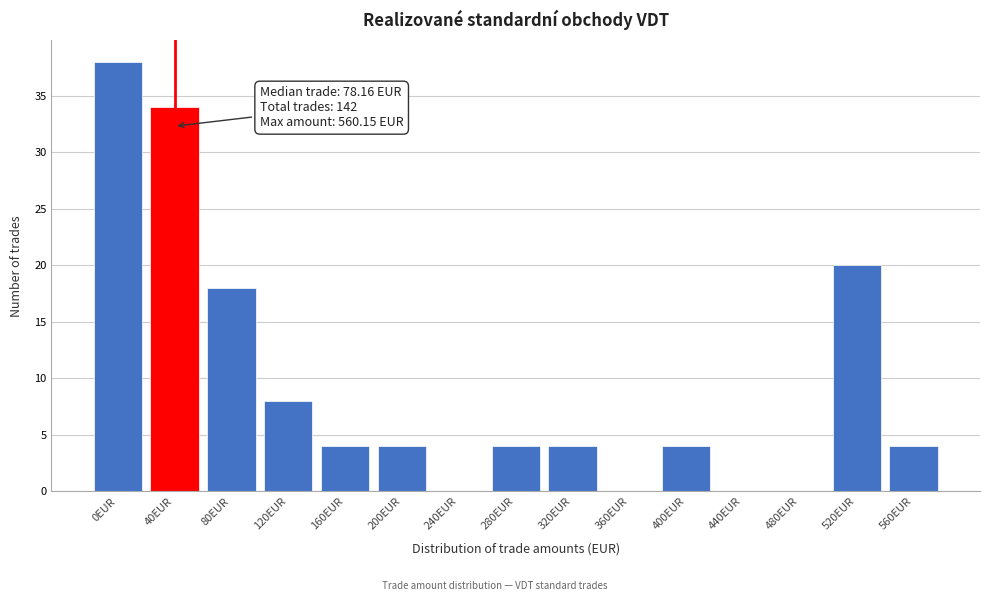

Reading right to left, extract all data points from this chart.

560EUR=4	520EUR=20	480EUR=0	440EUR=0	400EUR=4	360EUR=0	320EUR=4	280EUR=4	240EUR=0	200EUR=4	160EUR=4	120EUR=8	80EUR=18	40EUR=34	0EUR=38